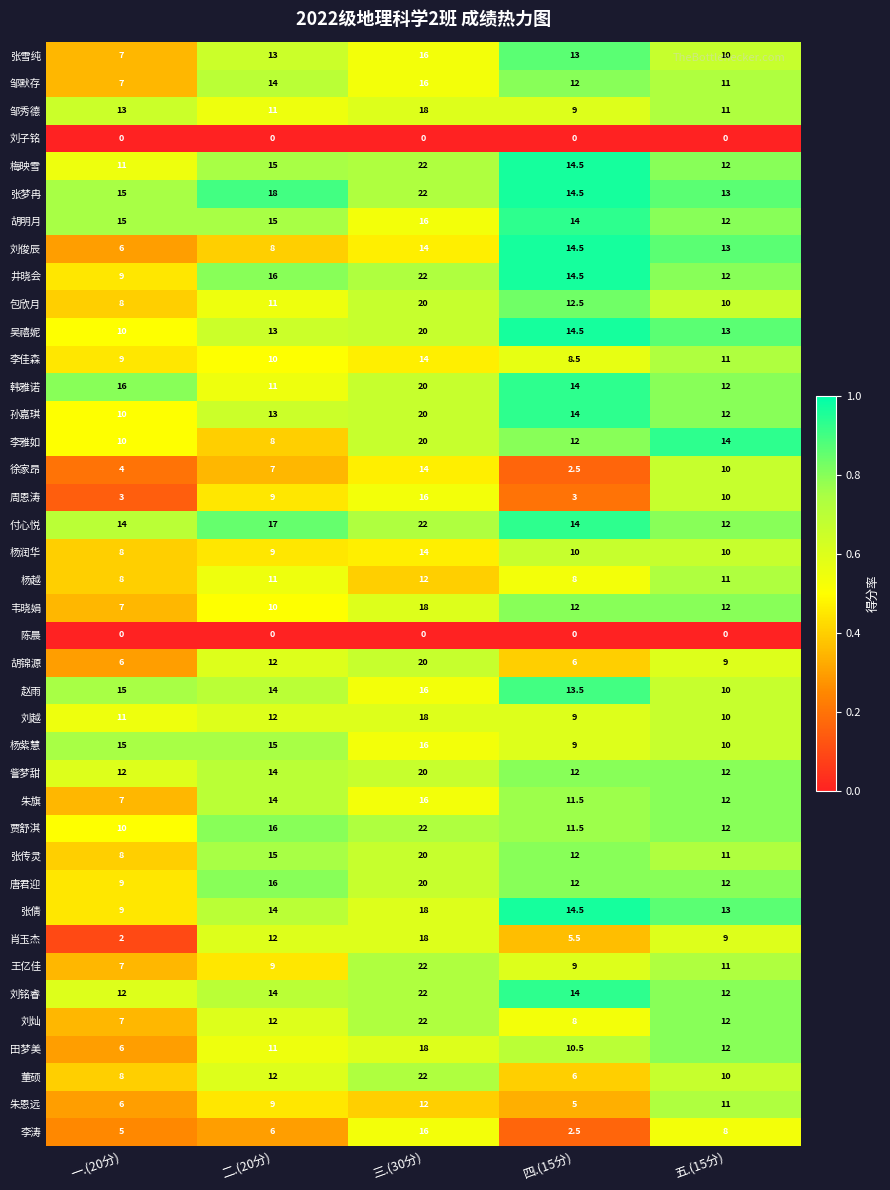

What is the sum of all 胡锦源 values?

53.0